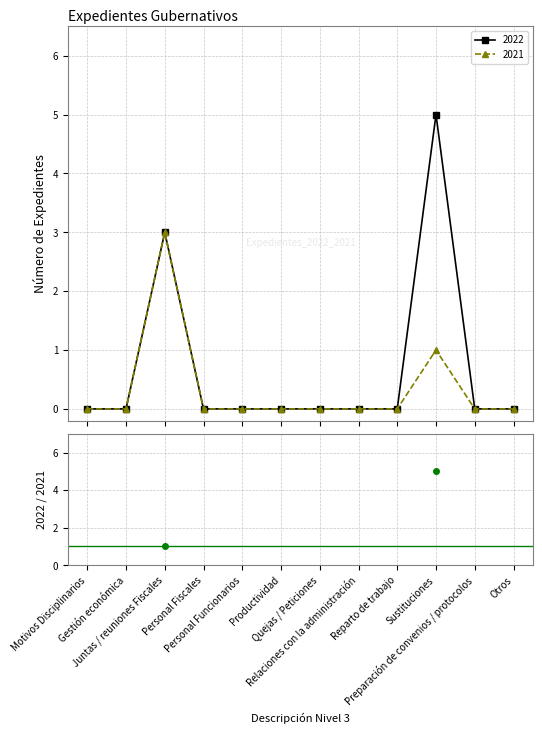

What is the highest value of the 2021 series?

3